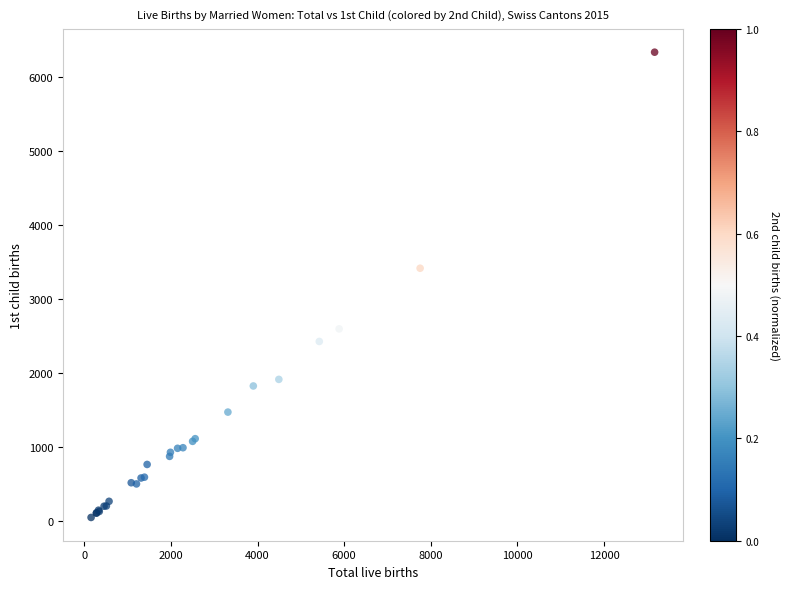

What Y value in the scatter plot is closest to 3190?

3414